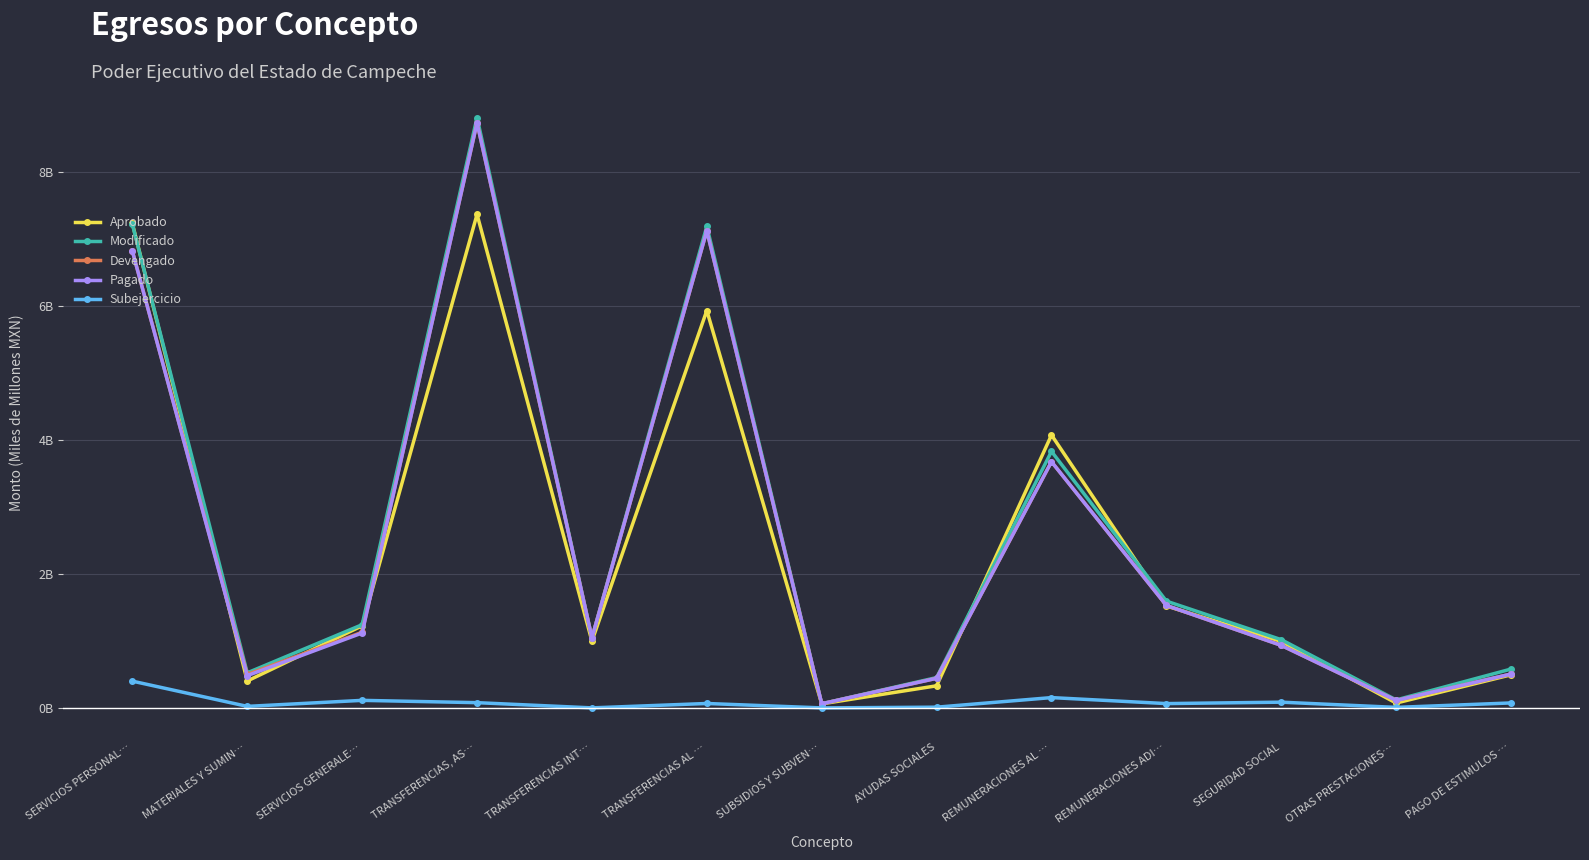

Is it true that Pagado equals 8.7 at TRANSFERENCIAS, AS…?

True